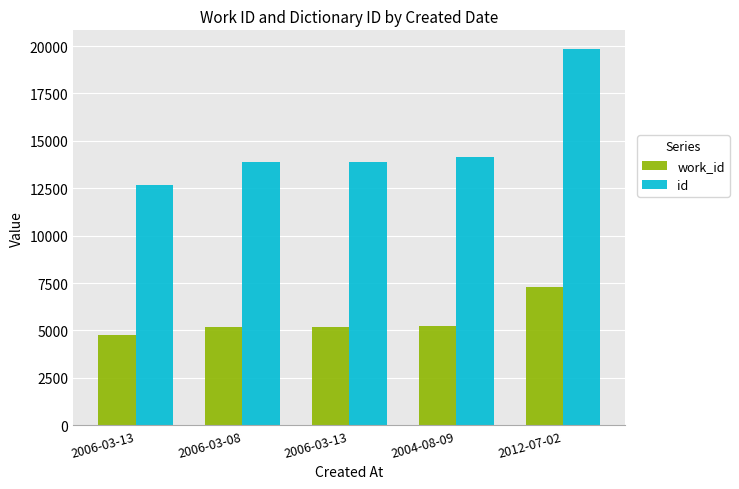

What is the difference between the maximum and second lowest values in the work_id series?

2113